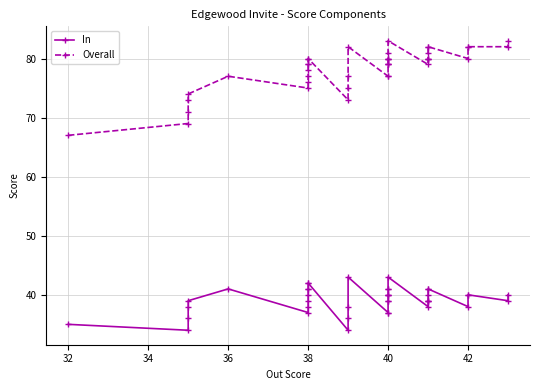

Does the chart display data point markers on the line(s)?

Yes